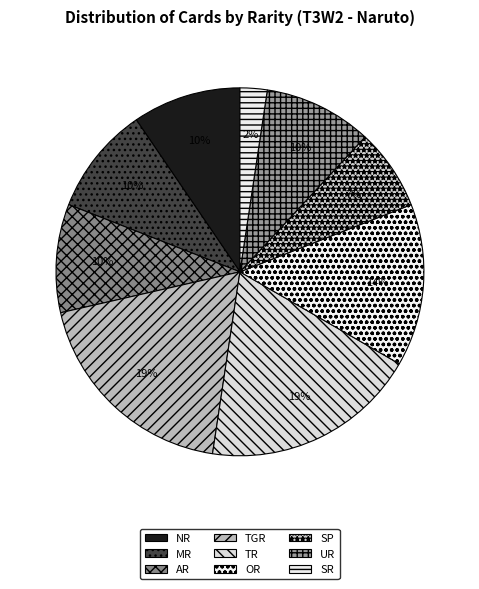

True or false: TR accounts for 27% of the total.

False